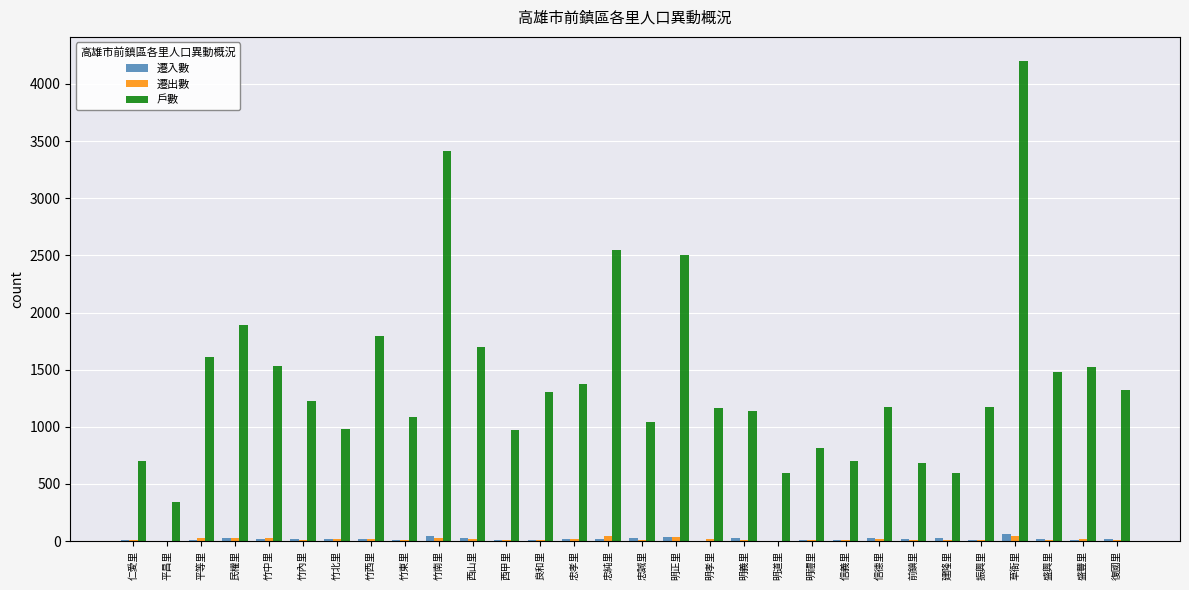

What is the sum of all 遷出數 values?

485